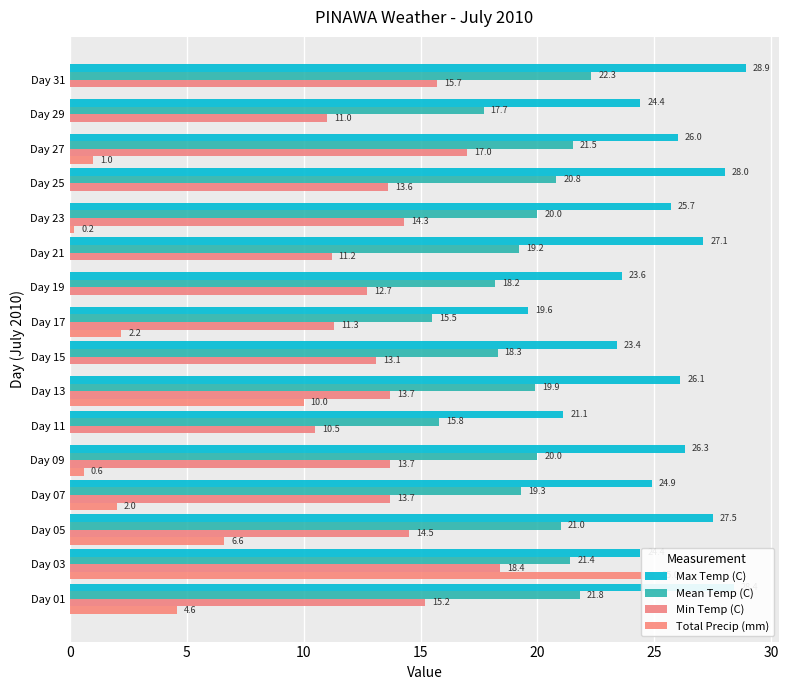

List the series in order of their peak value, lowest first.

Min Temp (C), Mean Temp (C), Total Precip (mm), Max Temp (C)